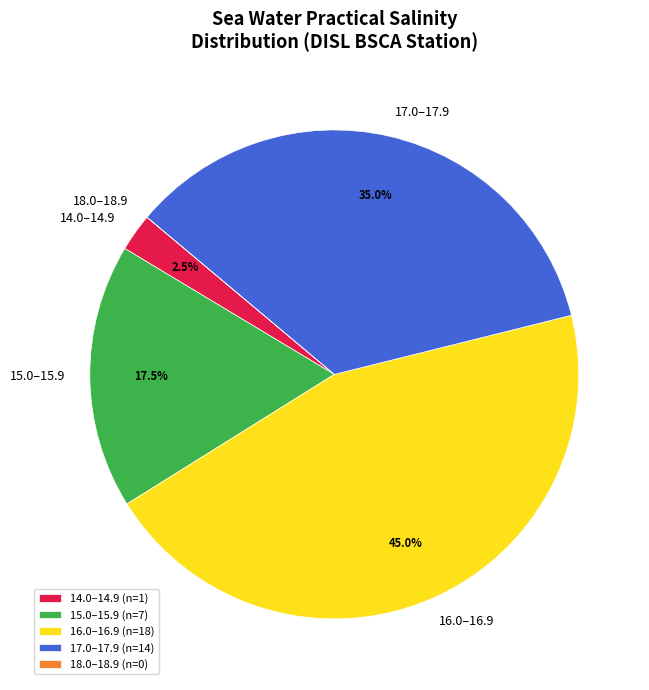

Does any single category account for the majority?

No